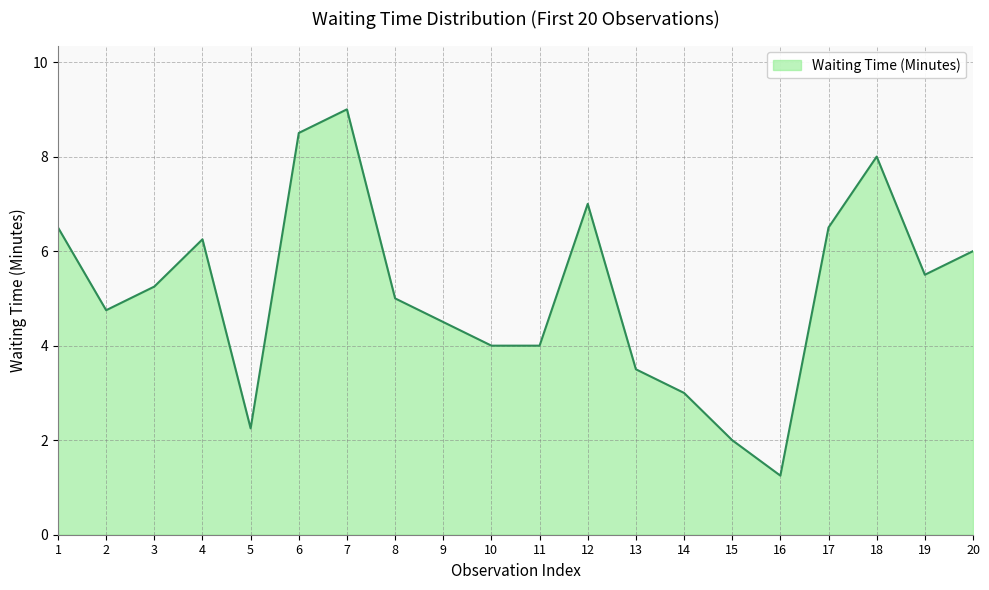

Approximately how many times larger is the value at 7 compared to 11?

2.2